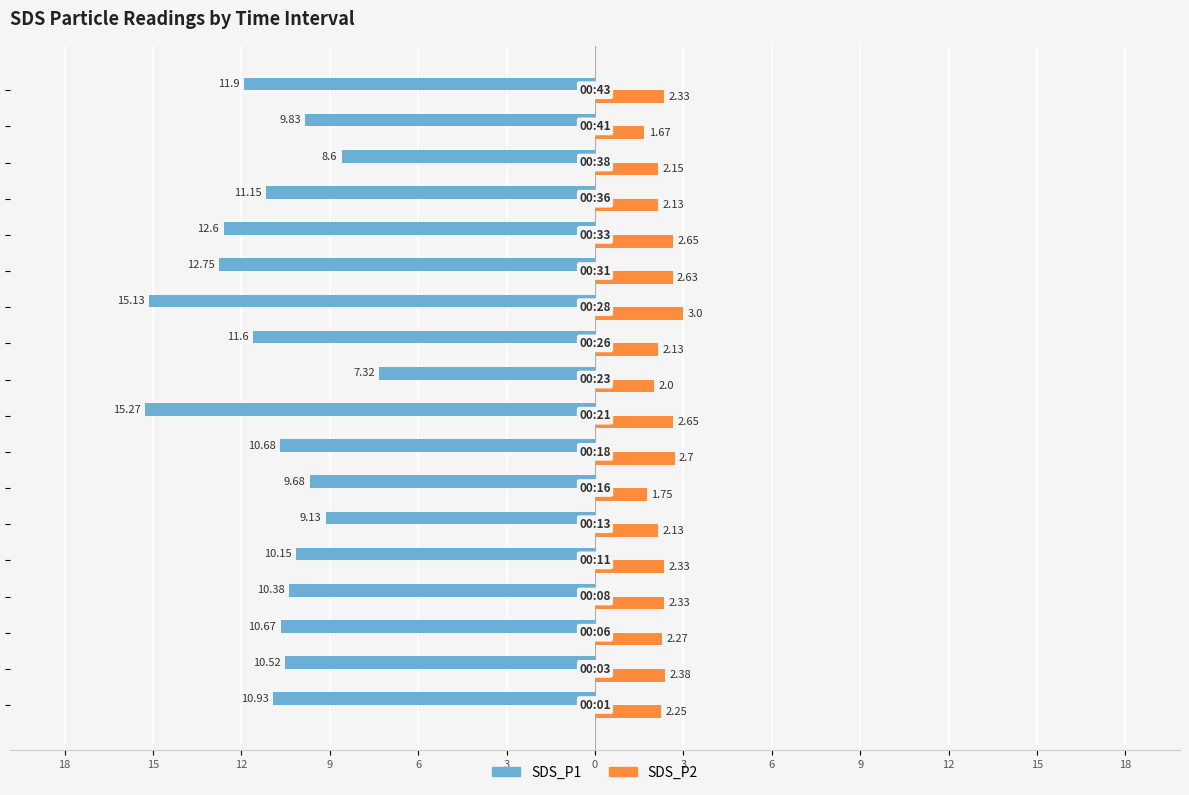

What is the difference between the second highest and second lowest values in the SDS_P2 series?

1.0